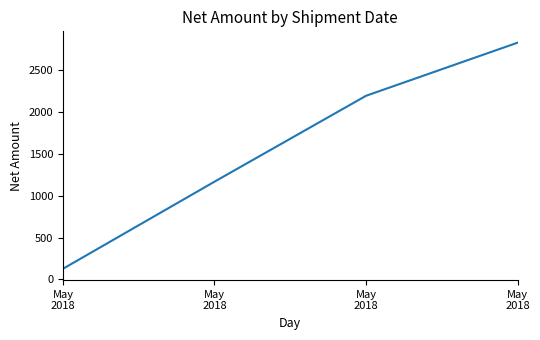

How many distinct data groups are displayed?

1